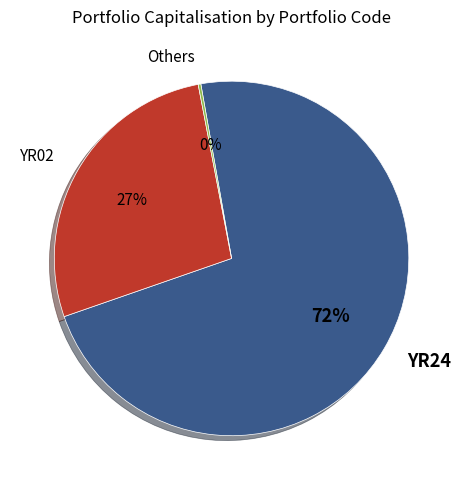

To the nearest percent, what is the average slice percentage?

33%